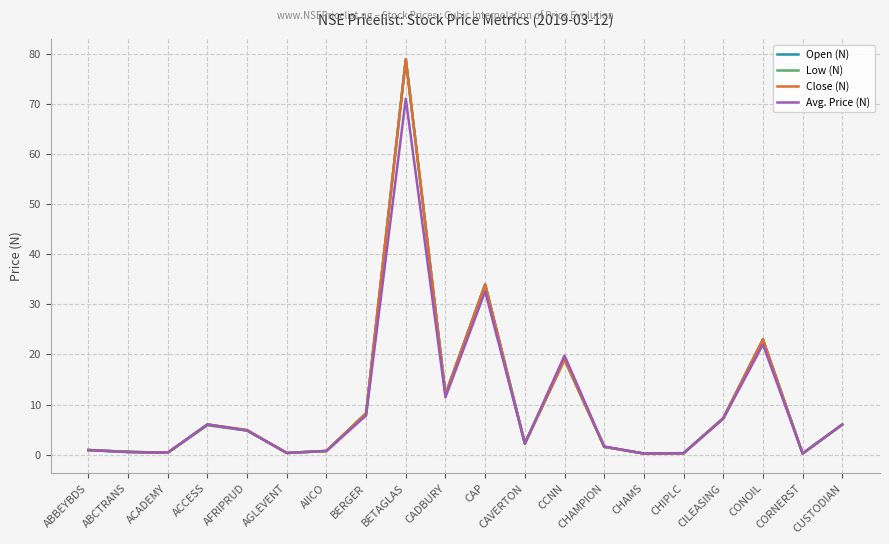

What position from the left is AFRIPRUD?

5